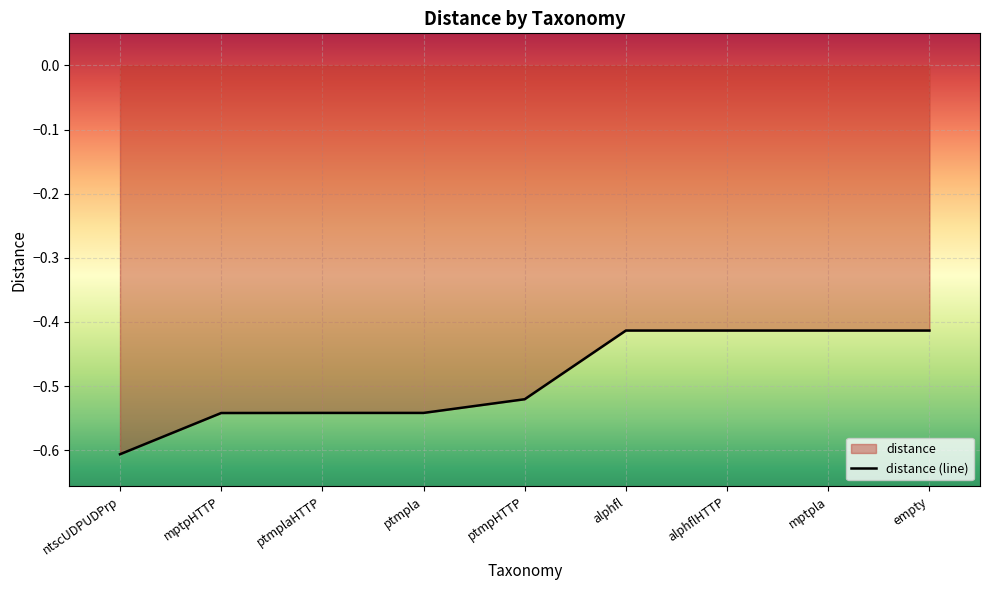

What is the label of the 2nd point from the right?

mptpla